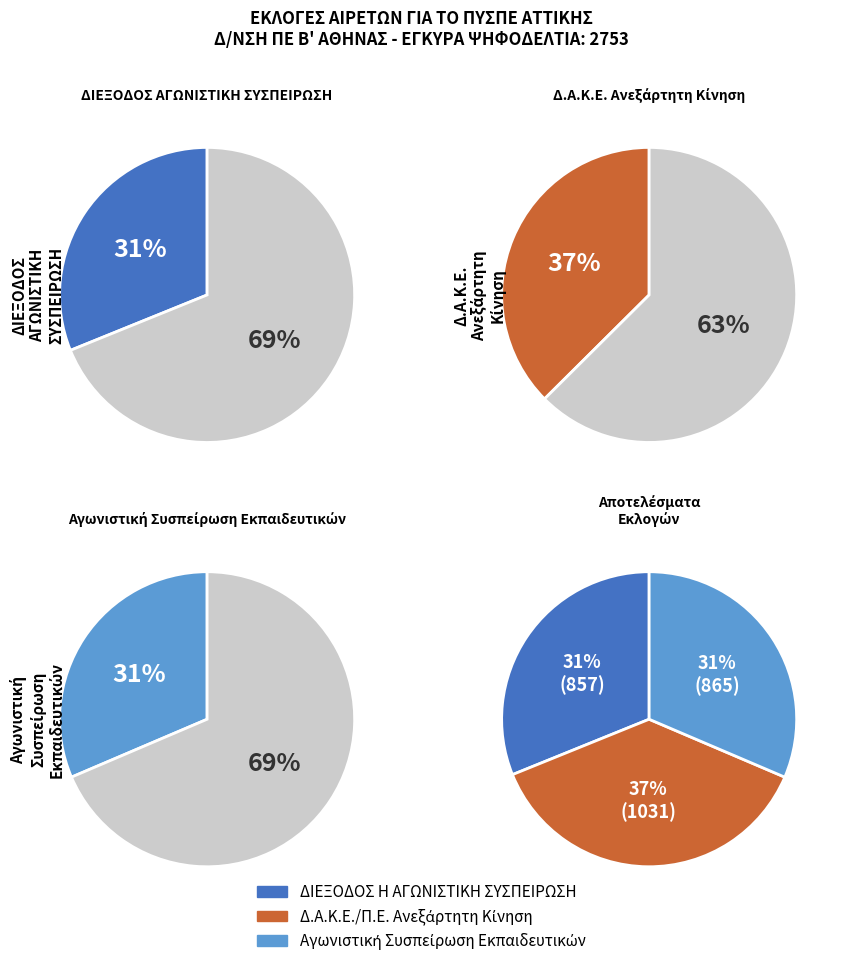

To the nearest percent, what portion does Αγωνιστική Συσπείρωση Εκπαιδευτικών represent?

31%